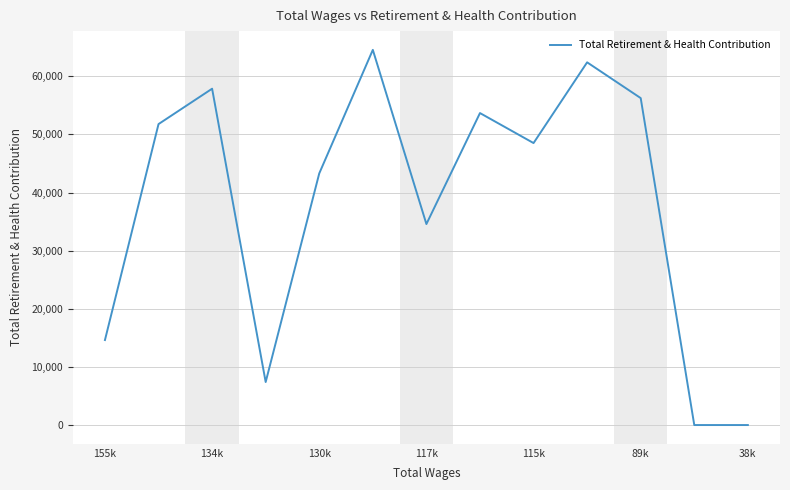

Reading left to right, what are all the values shown in this chart?

14626	51778	57865	7399	43292	64547	34578	53675	48514	62403	56249	0	0